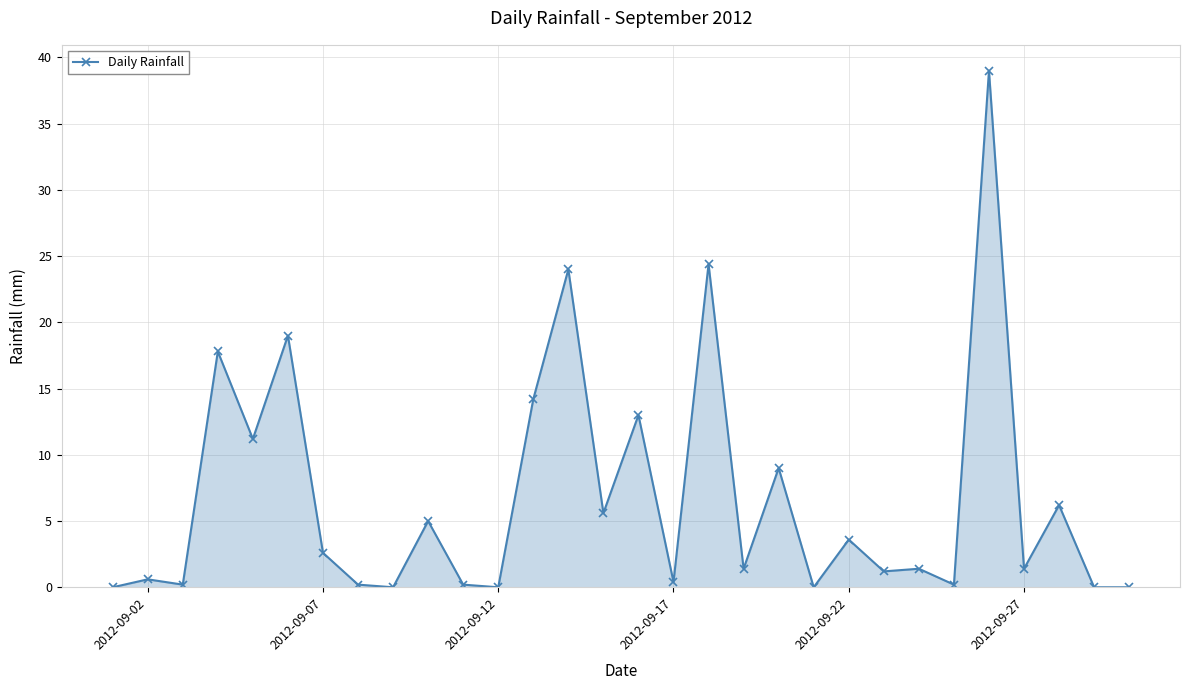

What is the sum of all values?

201.8